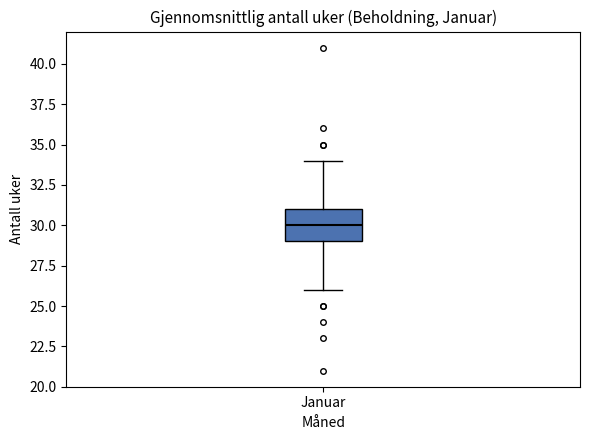

Where is the upper edge of the box for Januar on the y-axis? The values are not printed on the chart, so give them approximately, as read against the axis.

31